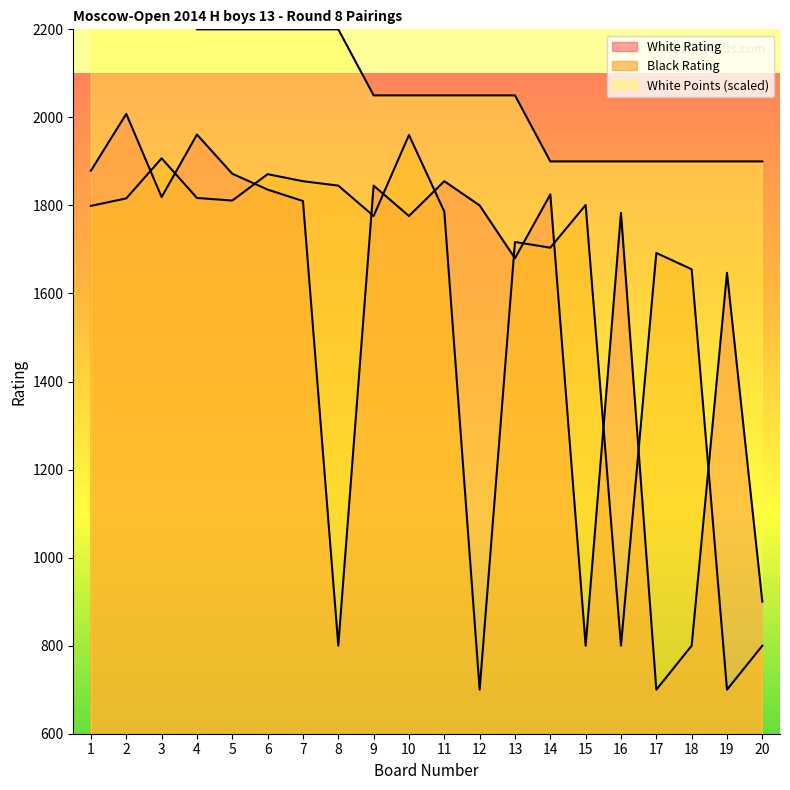

At 19, list the series in order from smallest to largest.

Black Rating, White Rating, White Points